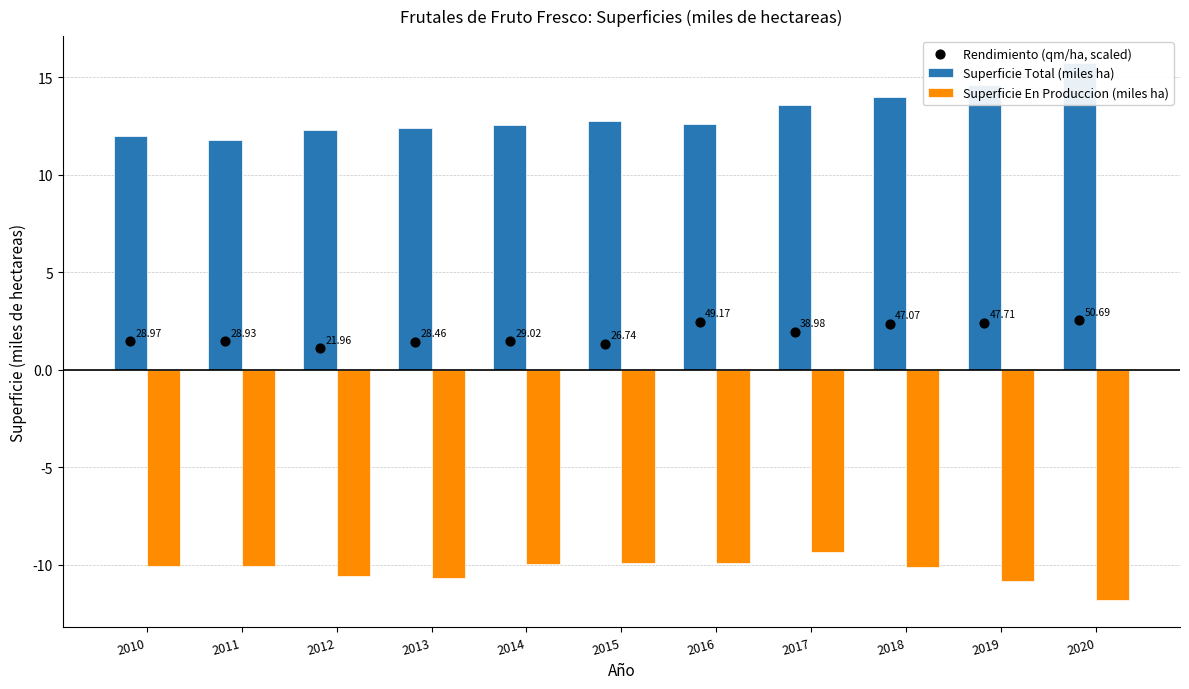

What are all the series names shown in the legend?

Superficie Total (miles ha), Superficie En Produccion (miles ha), Rendimiento (qm/ha, scaled)